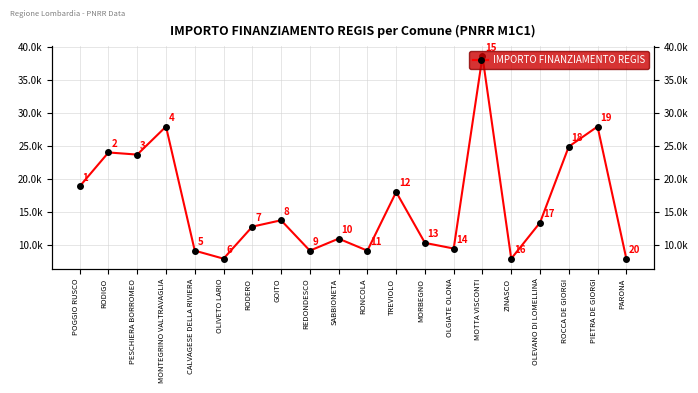

What is the change in value from OLGIATE OLONA to PARONA?

-1536